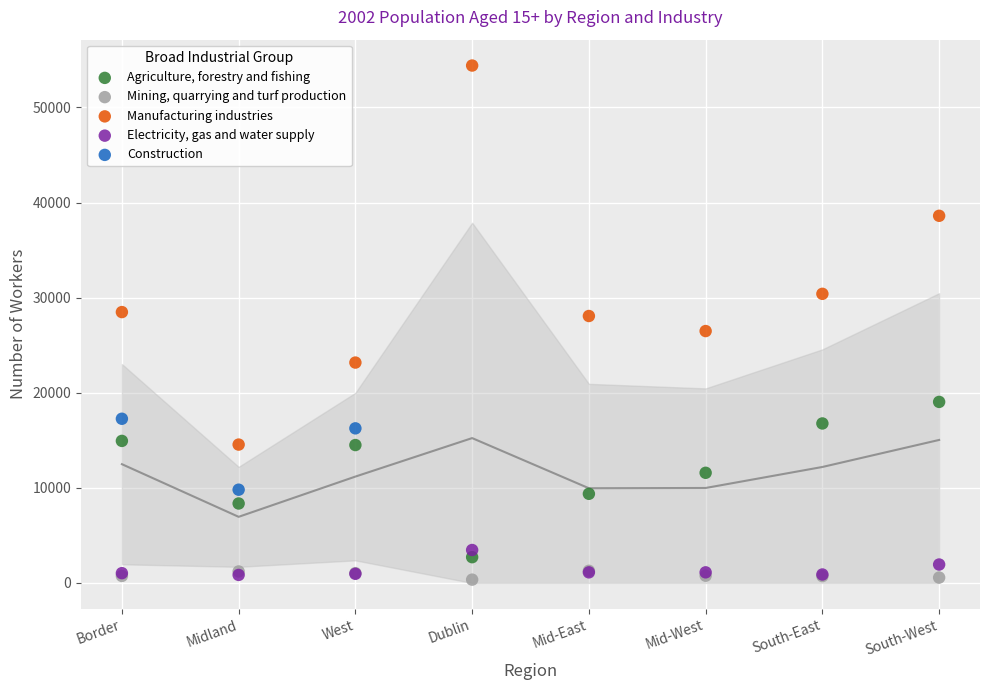

Which series has the largest Y range (max minus min)?

Manufacturing industries